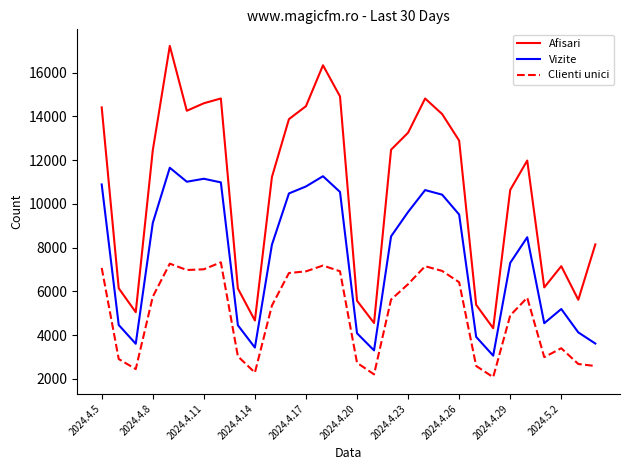

Rank the series by their average value, from lowest to highest.

Clienti unici, Vizite, Afisari